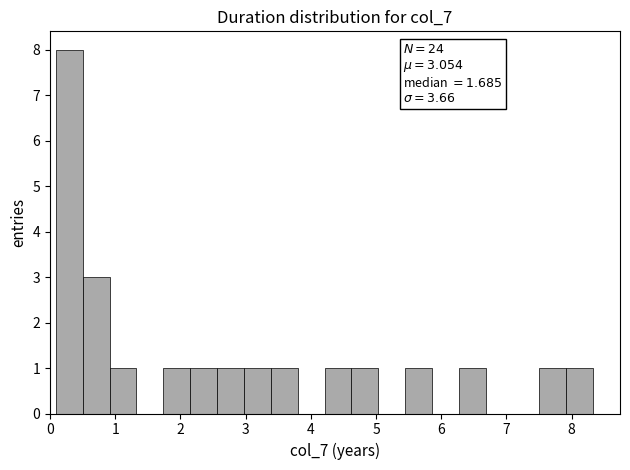

Which range on the x-axis has the tallest bar?

0.1 to 0.5